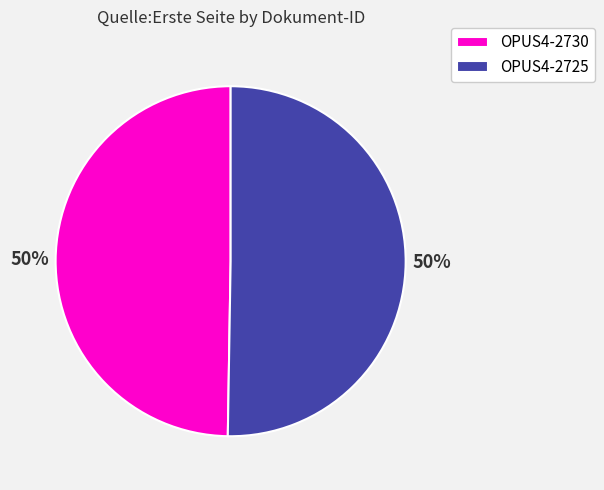

Is it true that OPUS4-2725 is 44% of the pie?

False